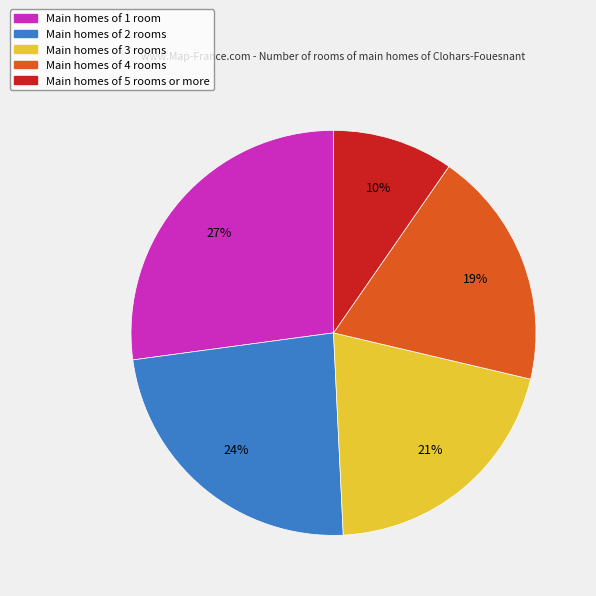

To the nearest percent, what portion does Main homes of 3 rooms represent?

21%